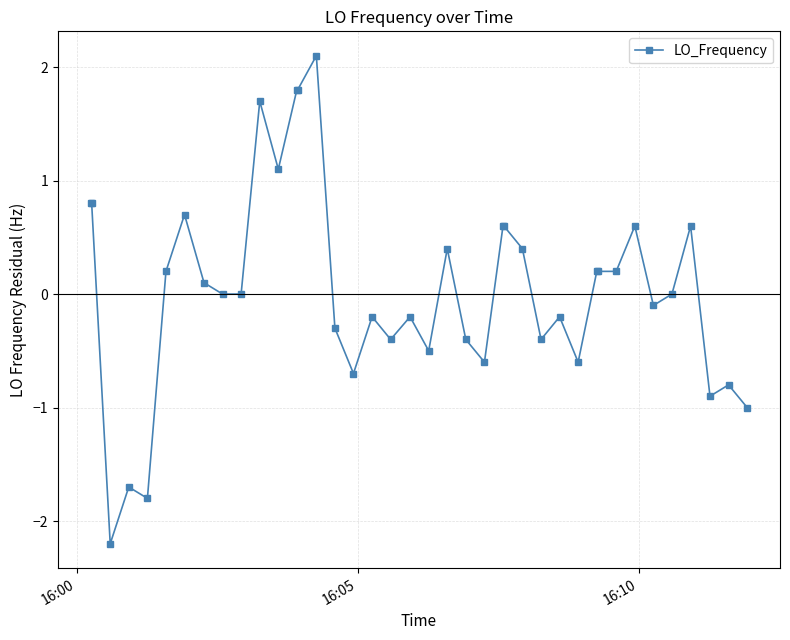

What is the difference between the maximum and second lowest values?

3.9